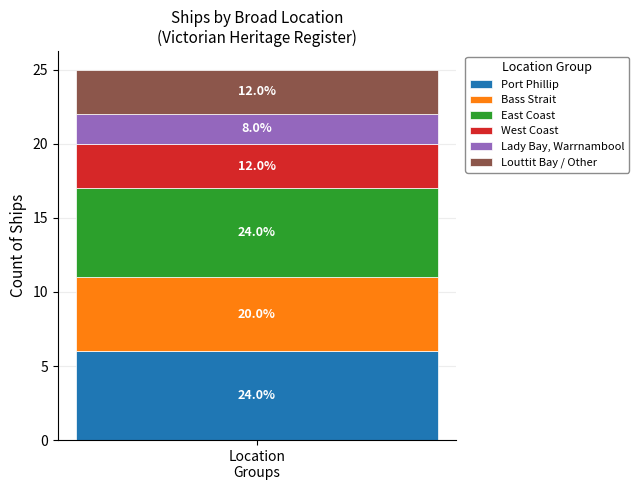

What are all the series names shown in the legend?

Port Phillip, Bass Strait, East Coast, West Coast, Lady Bay, Warrnambool, Louttit Bay / Other